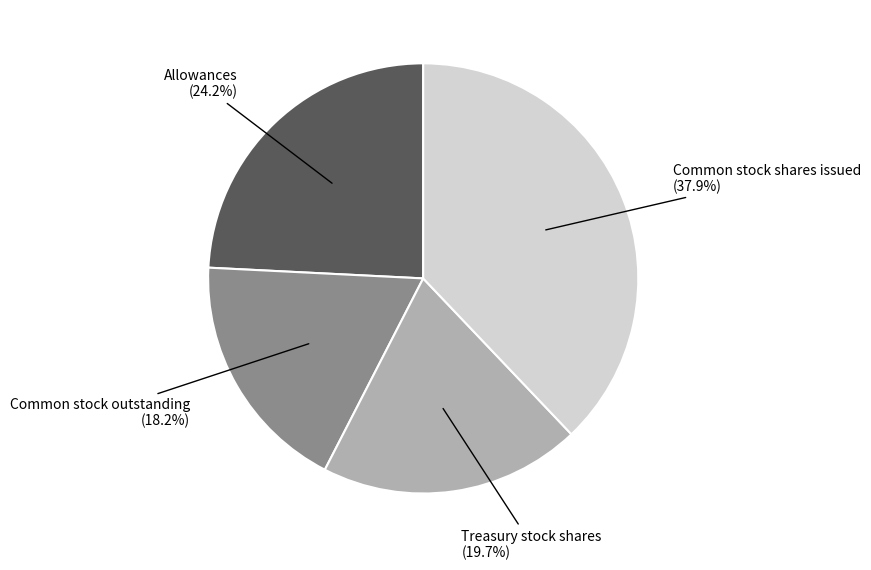

Is there a majority slice in this chart?

No